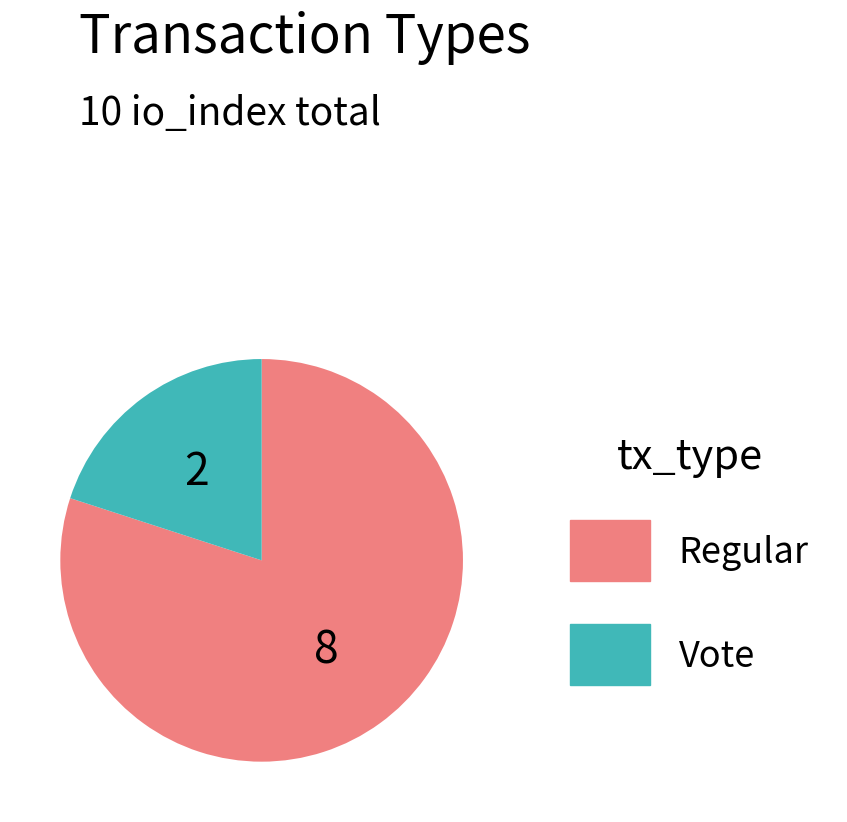

Does Vote represent more than half of the total?

No